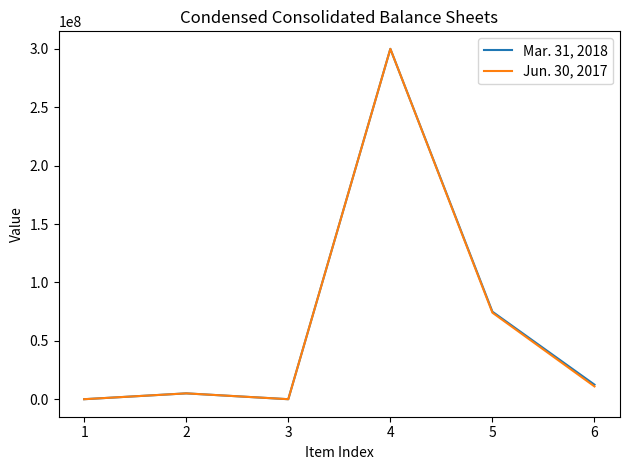

At which category does Jun. 30, 2017 reach its first local peak?

2